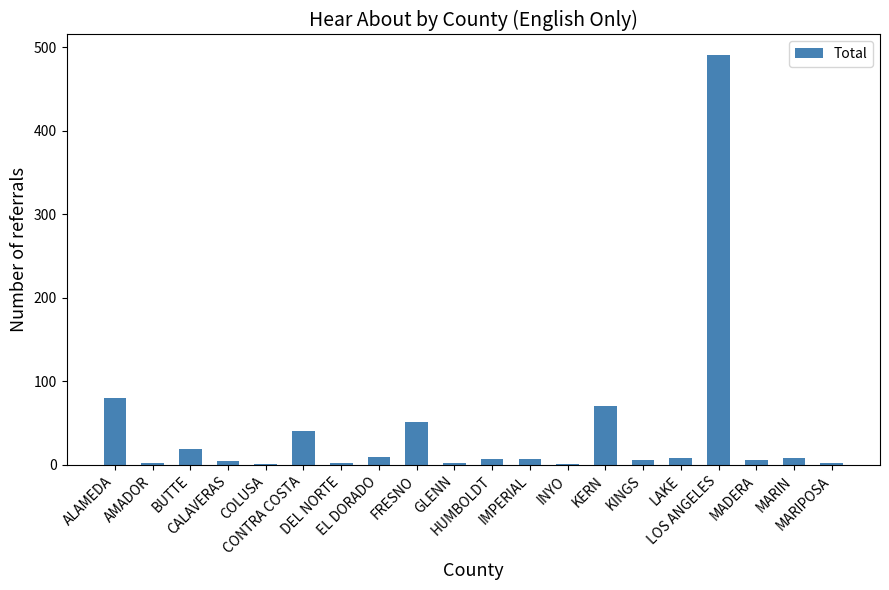

What is the sum of all values?

817